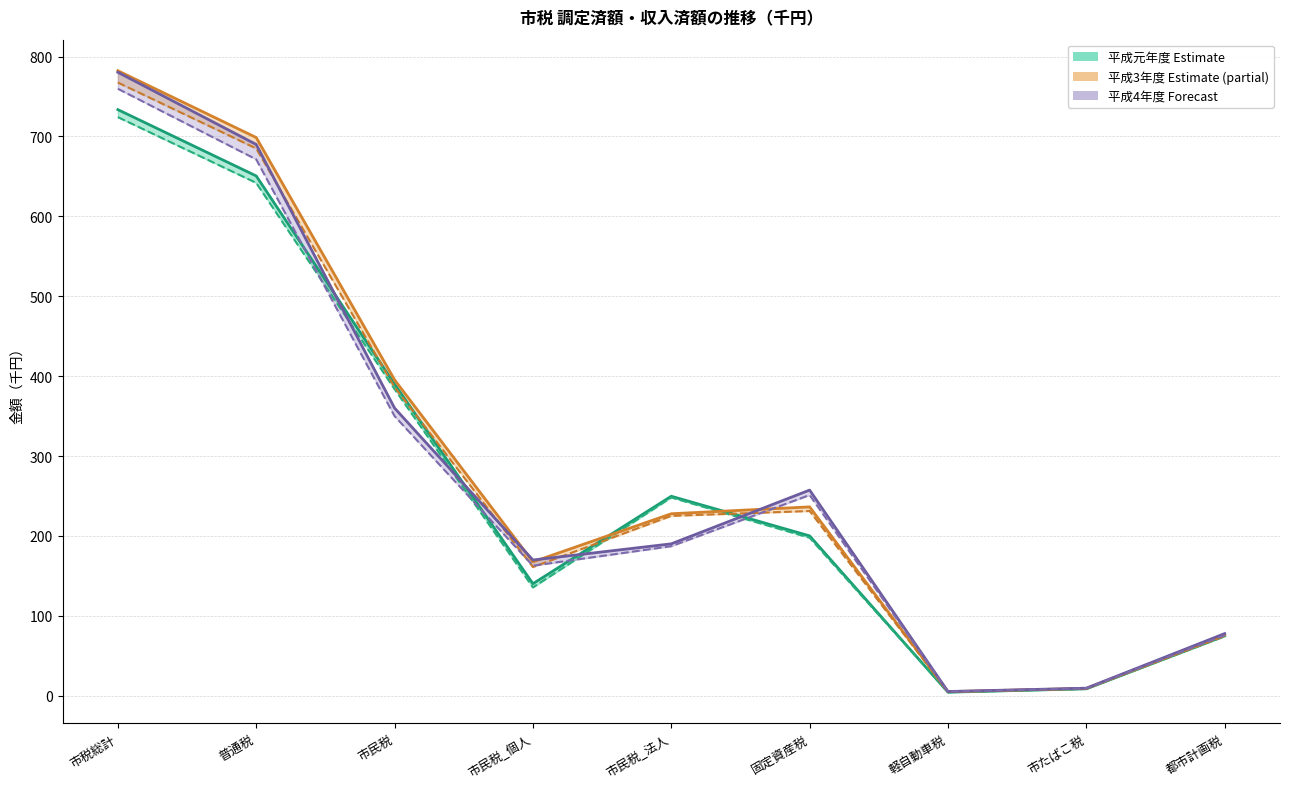

What is the label of the 1st point from the left?

市税総計